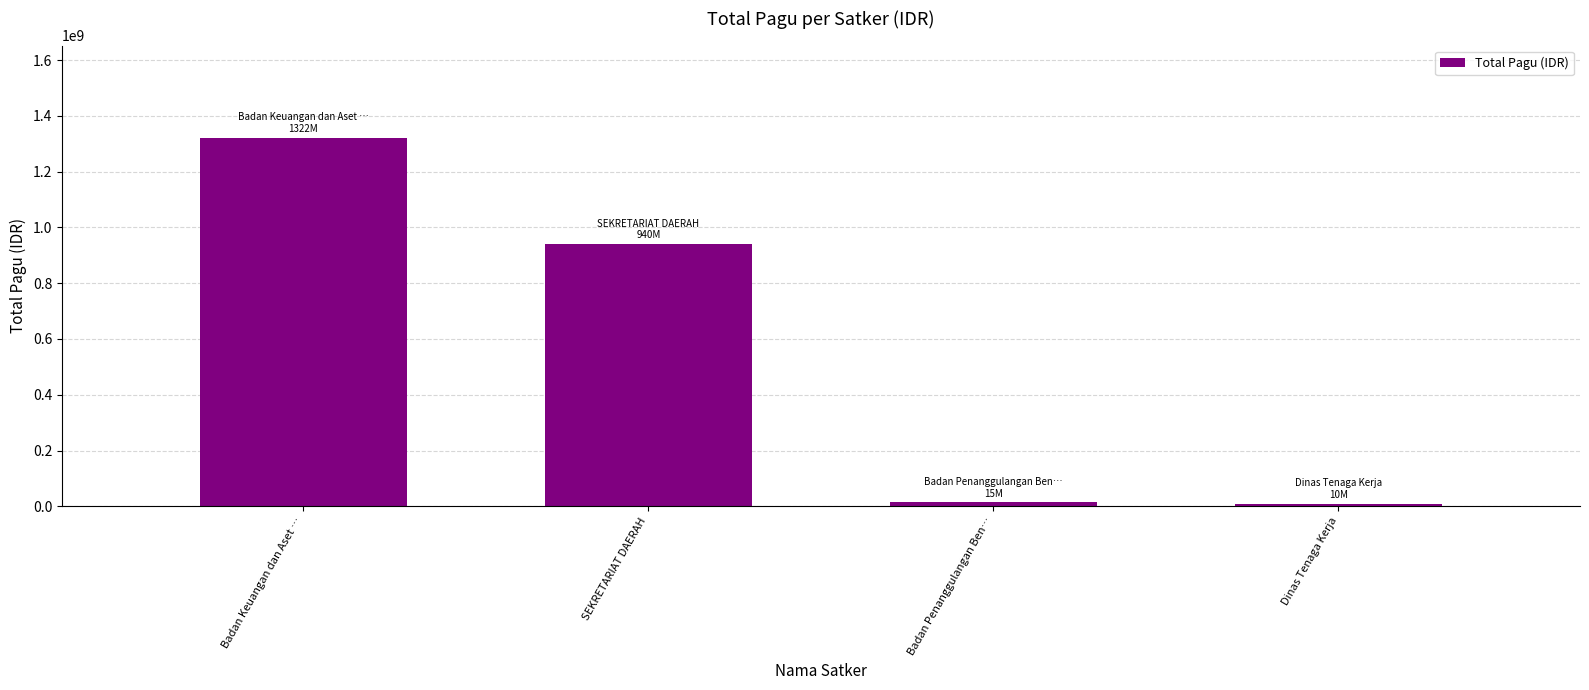

What is the difference between the values at Badan Penanggulangan Ben… and Badan Keuangan dan Aset …?

1307094126